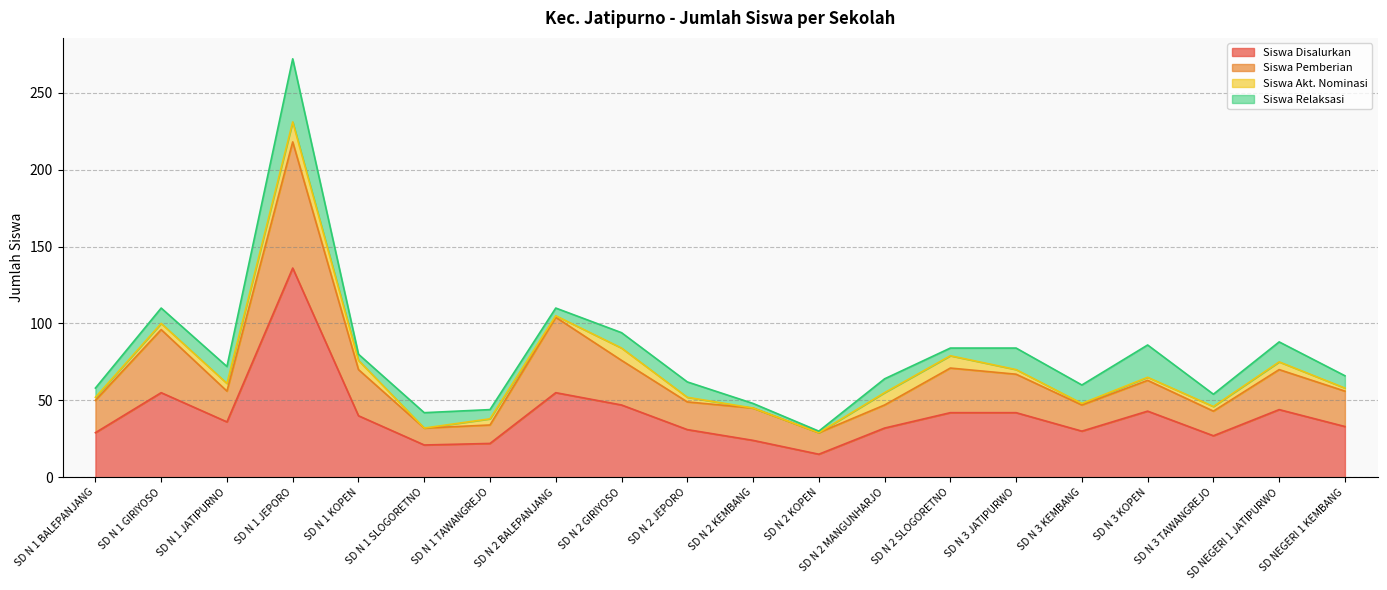

What is the difference between the second highest and second lowest values in the Siswa Disalurkan series?

34